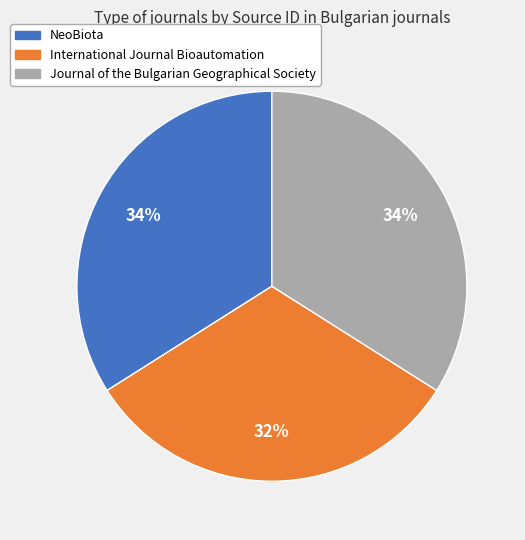

To the nearest percent, what portion does International Journal Bioautomation represent?

32%